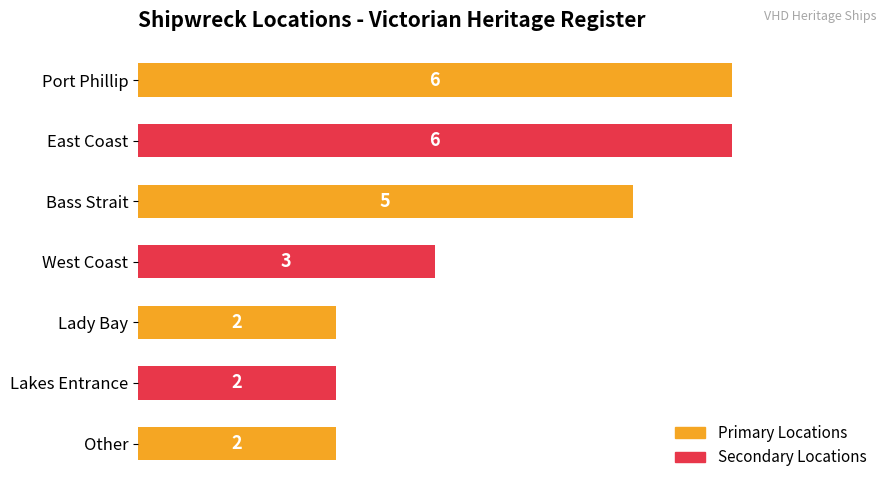

What is the ratio of the value at Bass Strait to the value at Other?

2.5